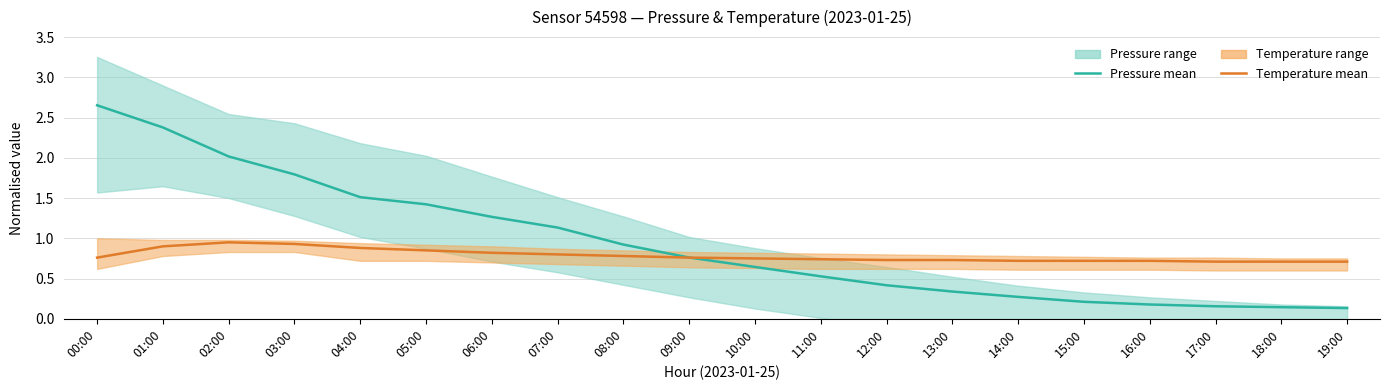

Does the chart display data point markers on the line(s)?

No